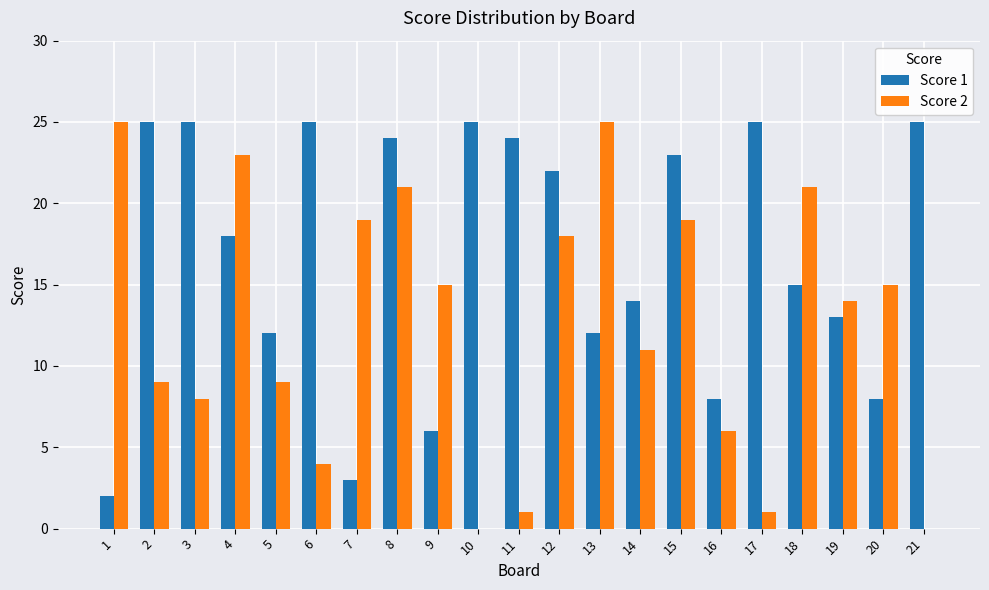

What is the spread (max minus min) of values at 15?

4